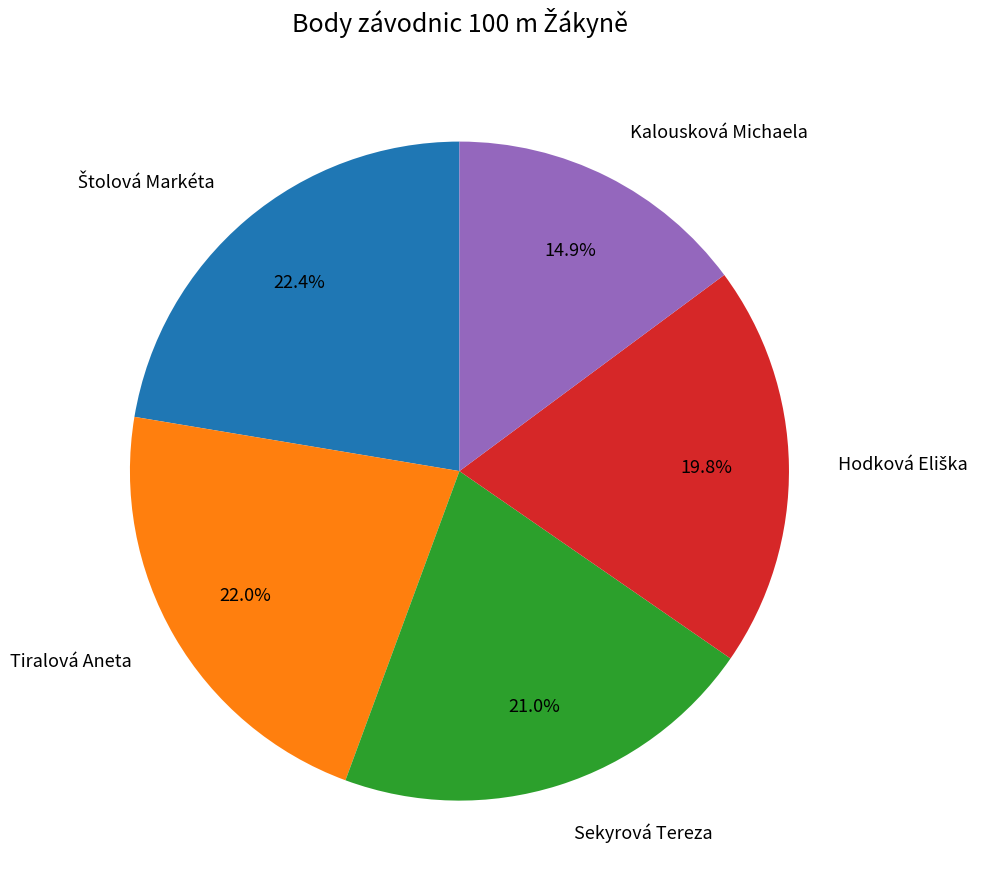

True or false: Sekyrová Tereza accounts for 11% of the total.

False